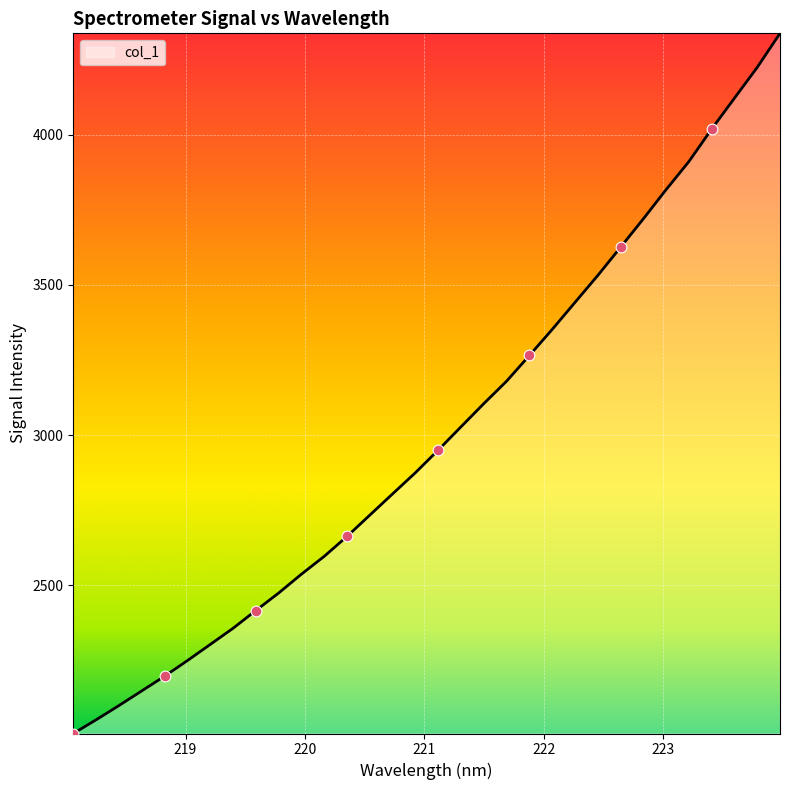

What is the minimum value shown in the chart?

2007.4